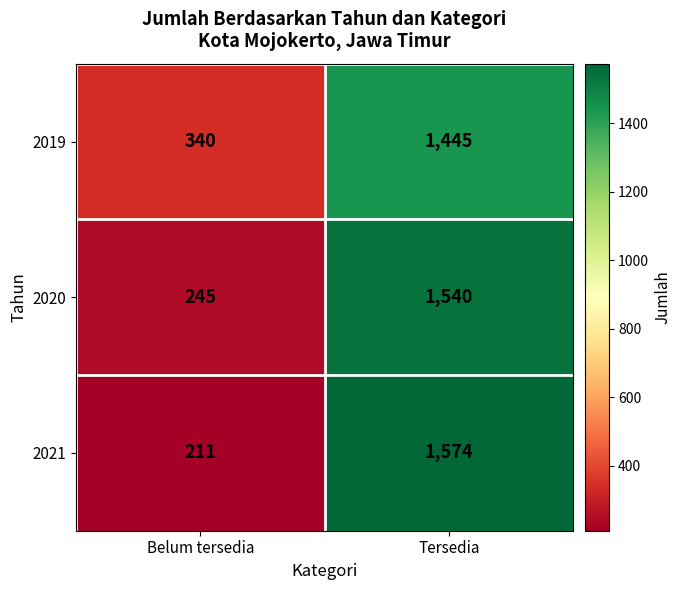

What is the approximate value of 2020 at Tersedia, to the nearest 10?

1540